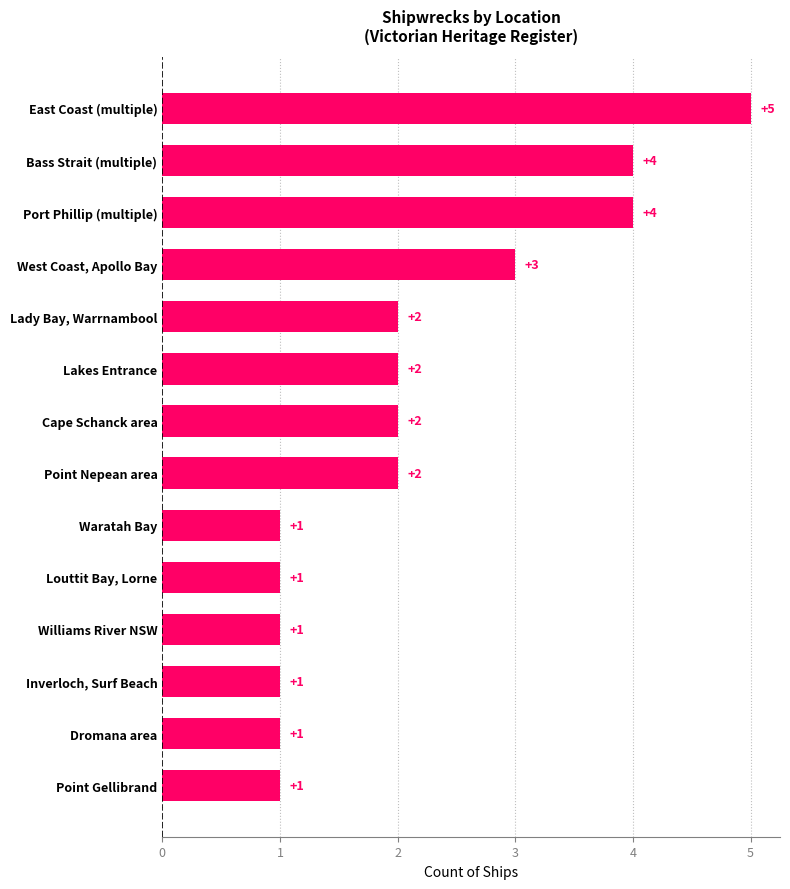

How many values are between 1 and 3?

11